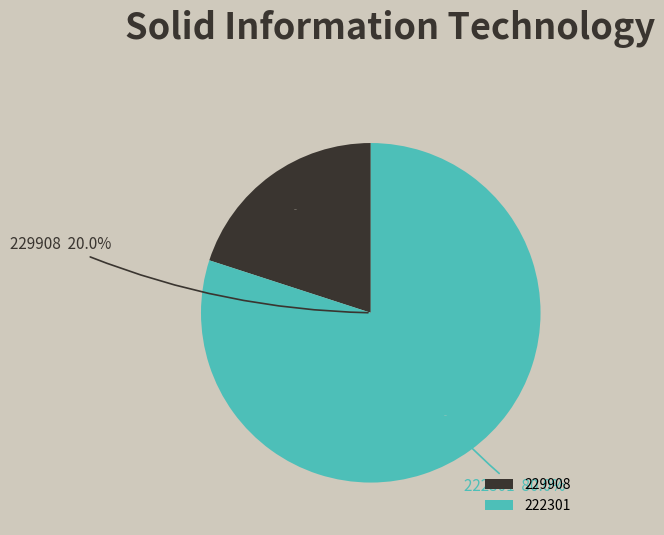

Count the number of slices in the pie.

2